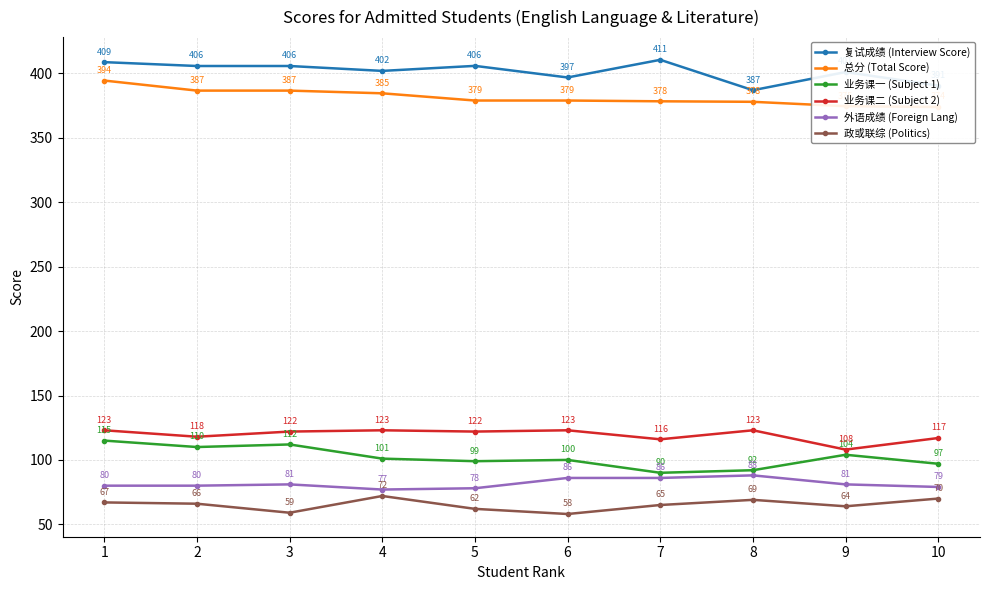

How many lines are shown in the chart?

6